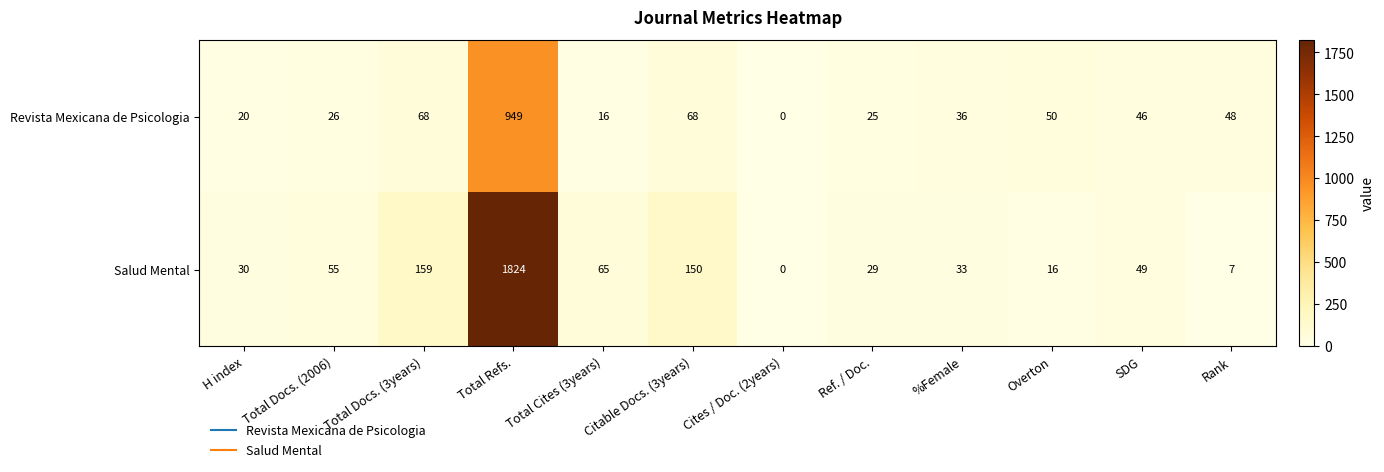

List the series in order of their overall mean, lowest first.

Revista Mexicana de Psicologia, Salud Mental